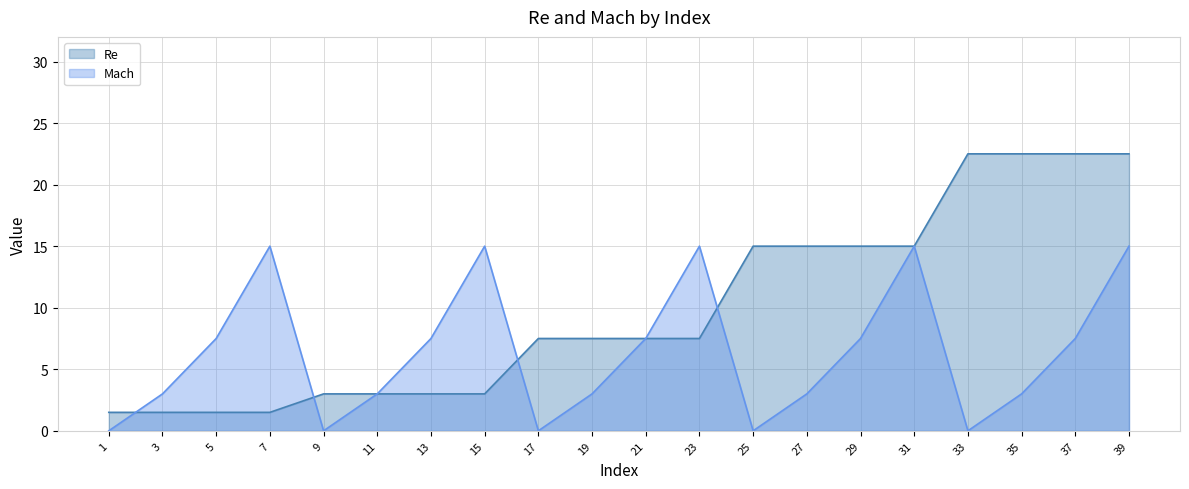

After their last crossing, which series has the higher values: Re or Mach?

Re